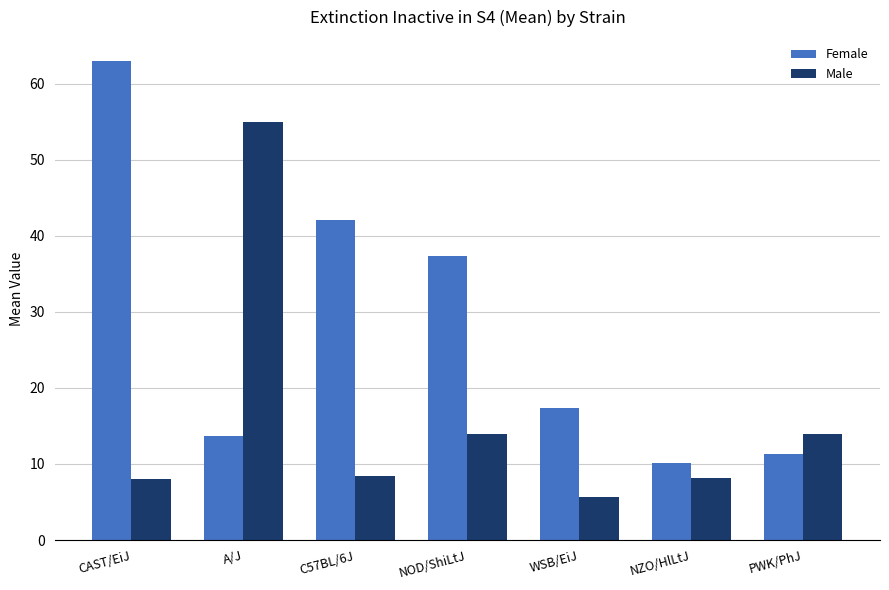

Is the value of Male at NOD/ShiLtJ greater than the value of Female at CAST/EiJ?

No